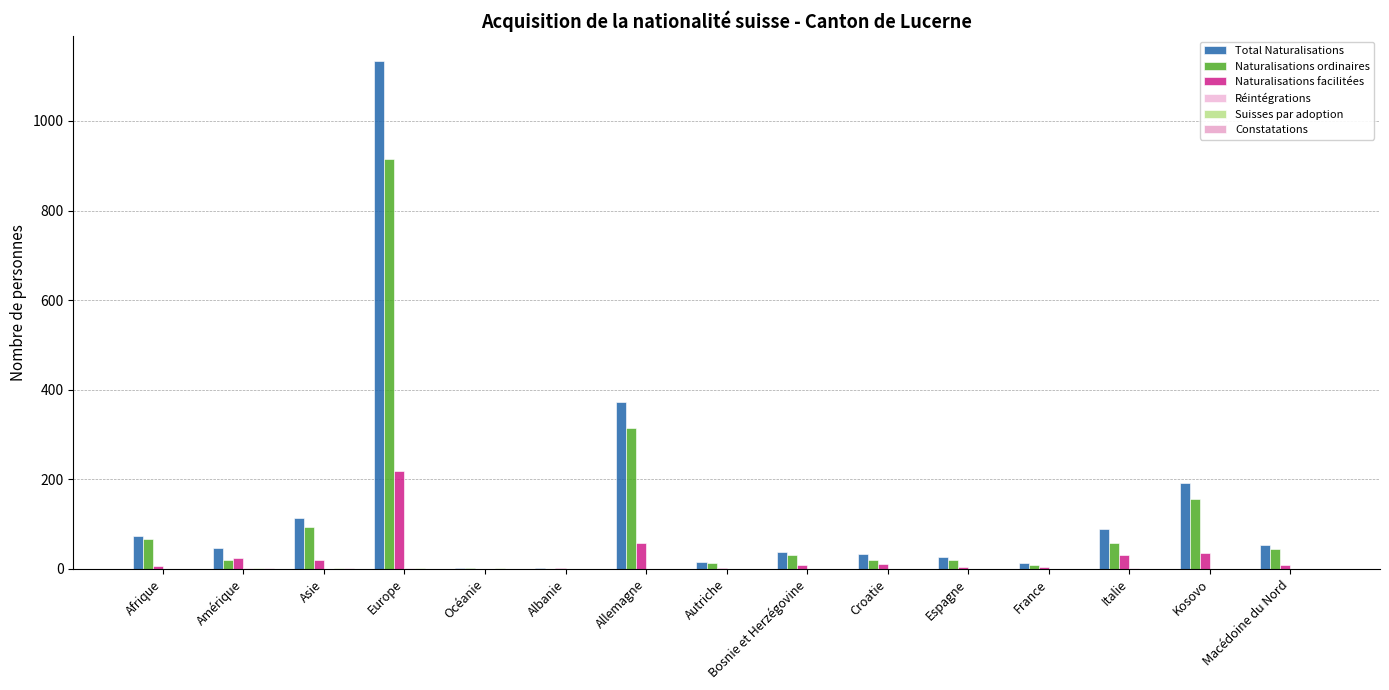

What position from the left is Albanie?

6